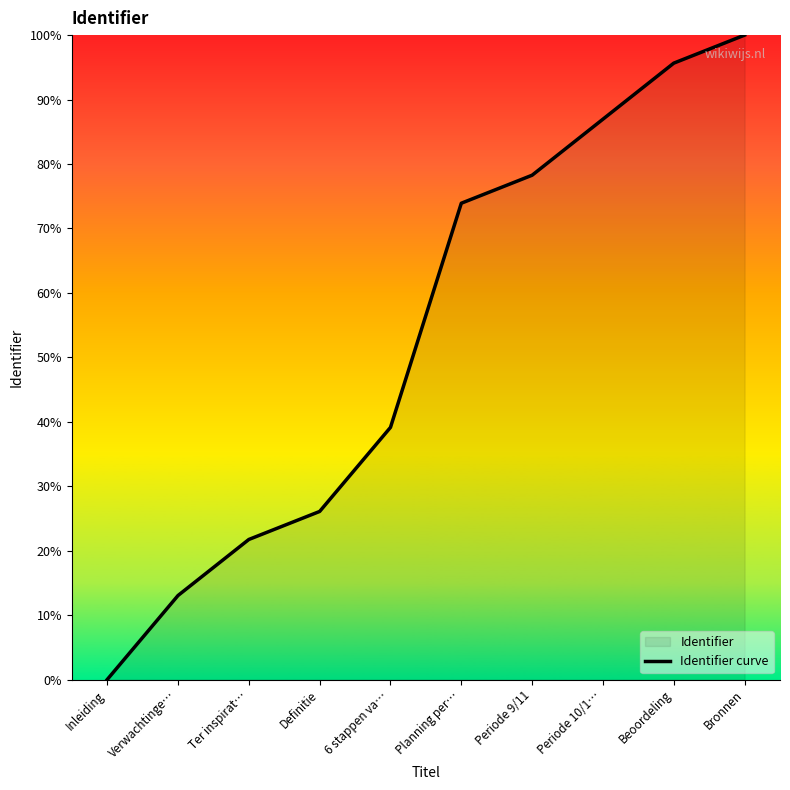

True or false: there are more than 0 points higher than both neighbors.

False